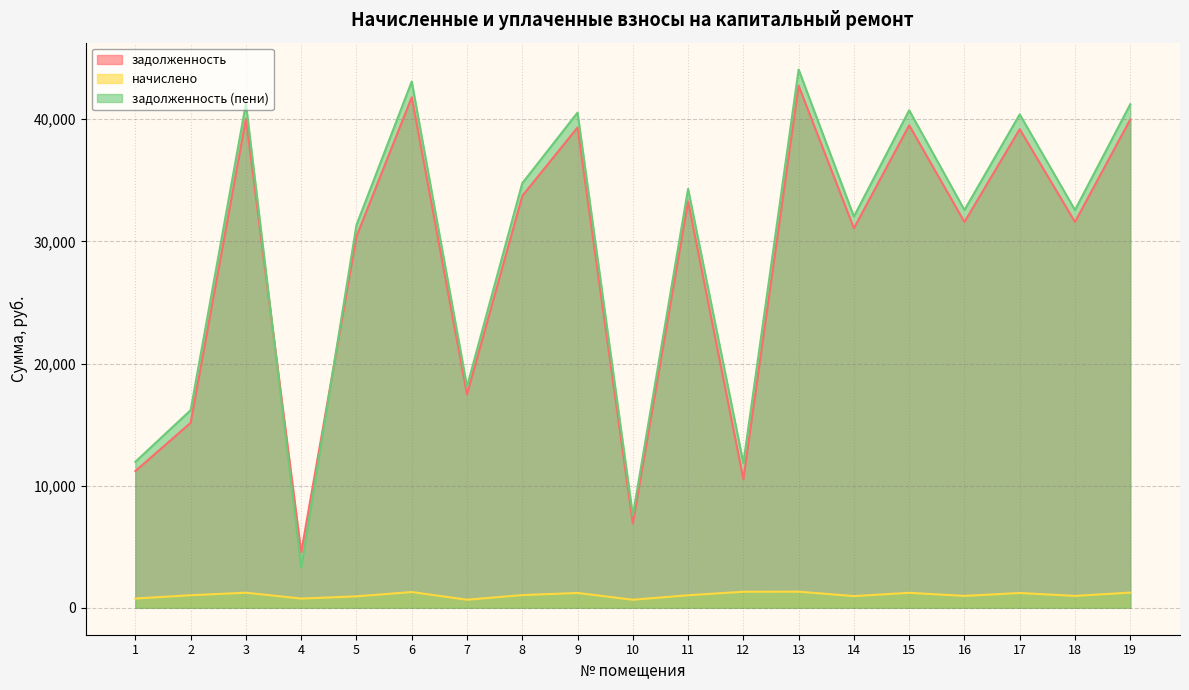

What is the value of the начислено point at the 1st from the left?

761.0